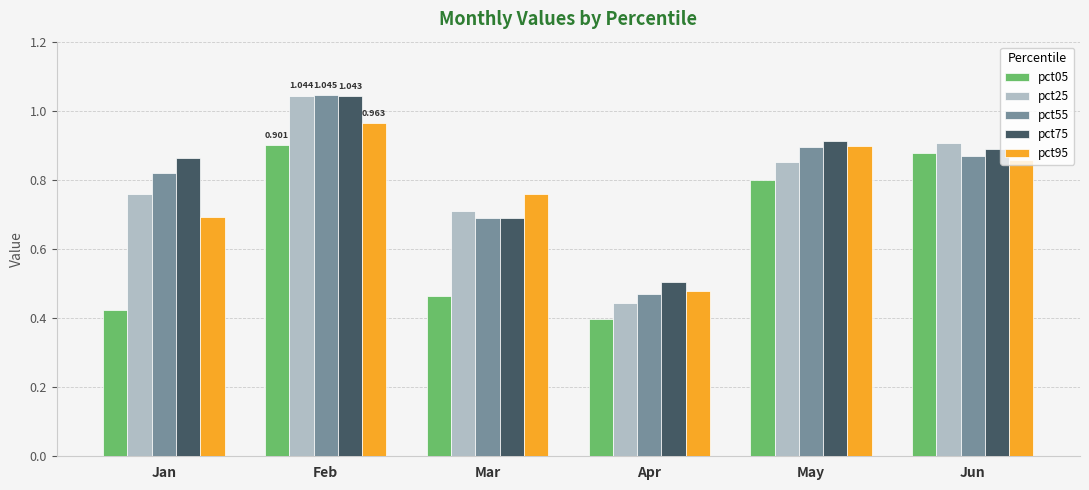

At which category is the sum across all series the highest?

Feb